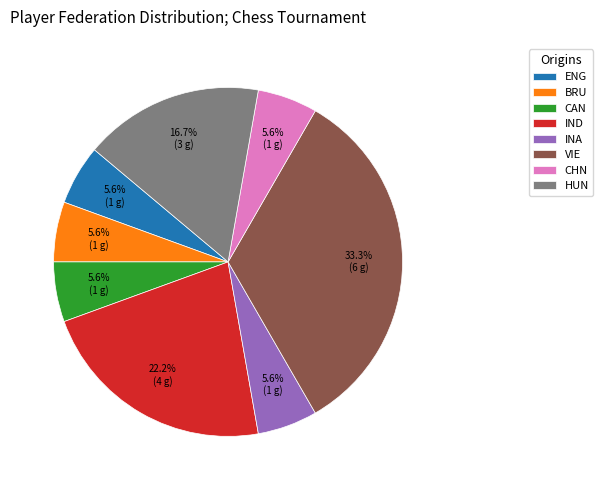

What percentage is the INA slice, to the nearest percent?

6%